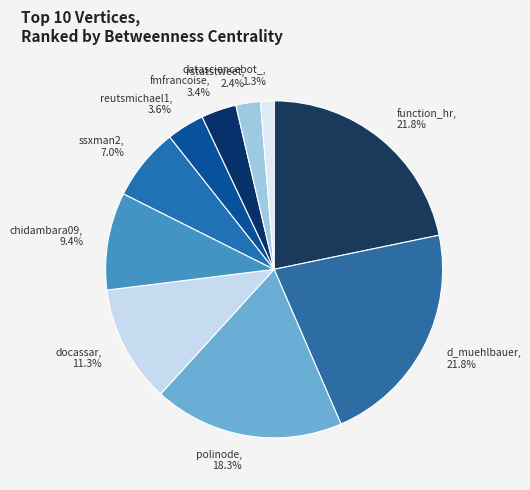

Is there a majority slice in this chart?

No